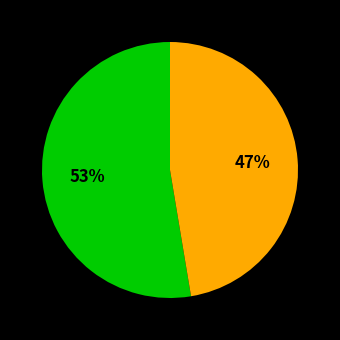

Count the number of slices in the pie.

2